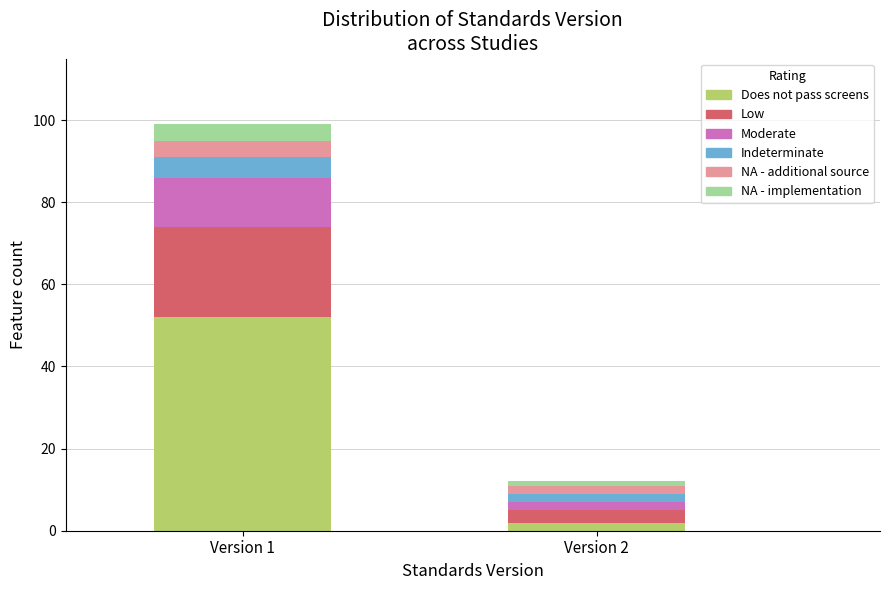

Reading right to left, transcribe the values for Does not pass screens.

Version 2=2	Version 1=52